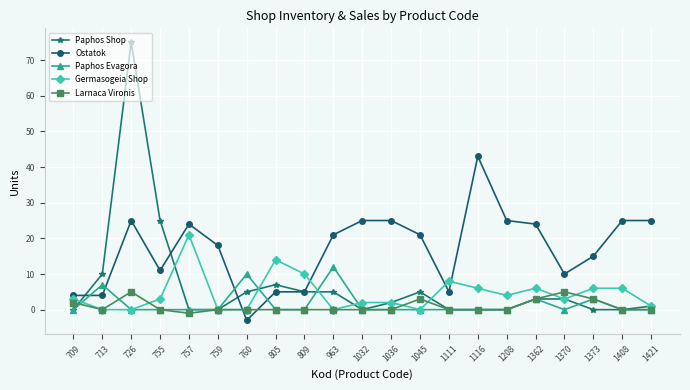

What is the spread (max minus min) of values at 759?

18